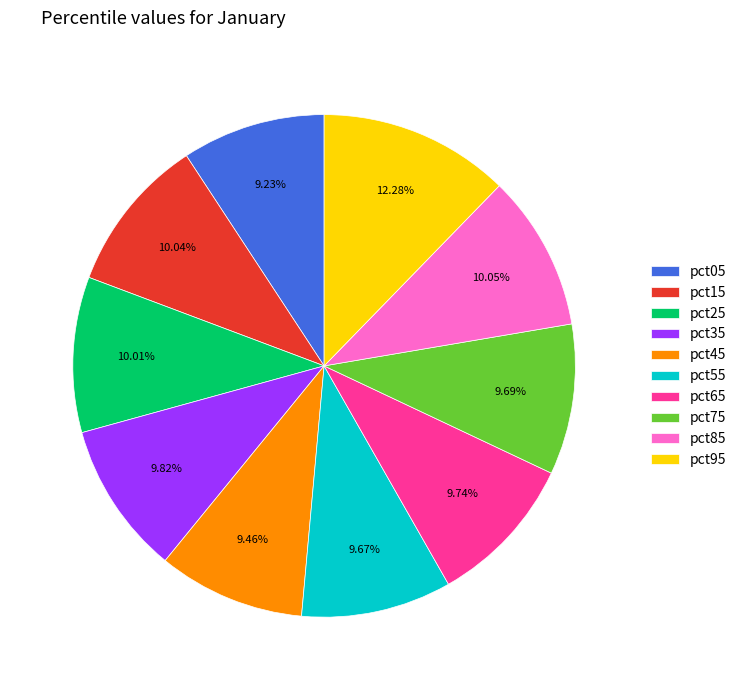

To the nearest percent, what portion does pct35 represent?

10%